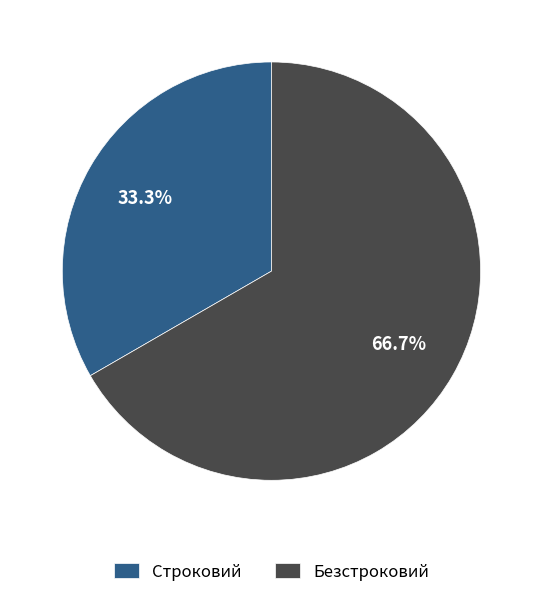

To the nearest percent, what is the average slice percentage?

50%